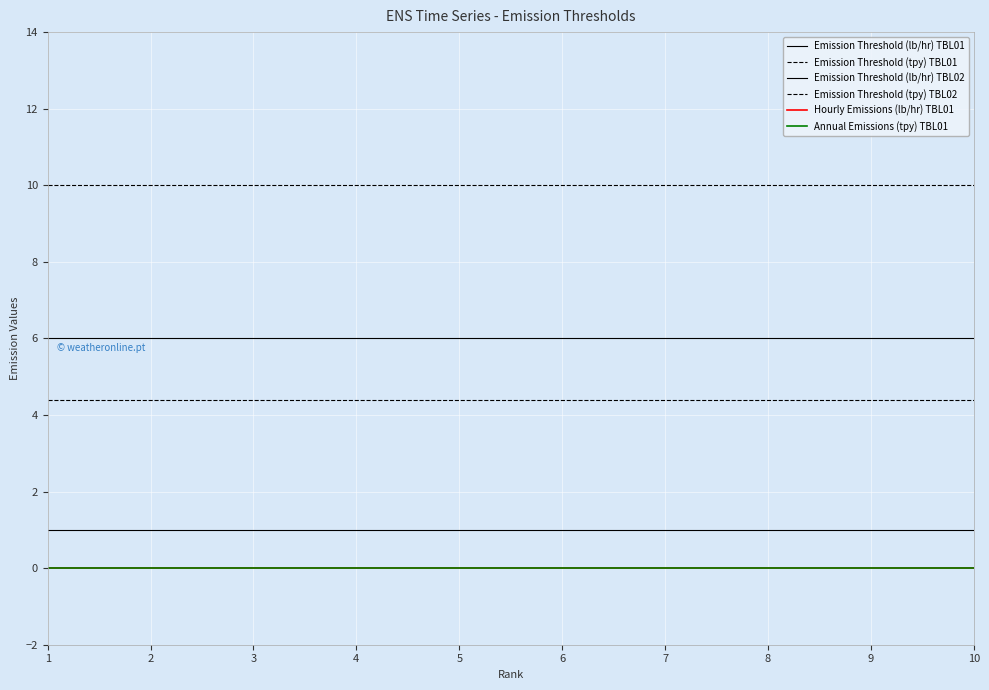

Read the Emission Threshold (tpy) TBL02 value at 2.

4.4